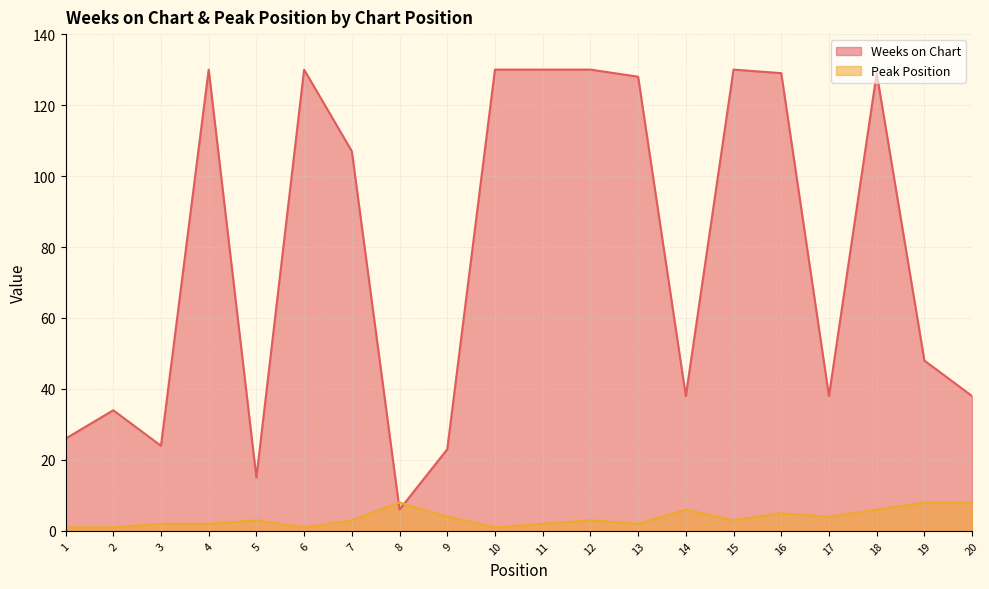

True or false: Peak Position has a value of 3 at 16.

False